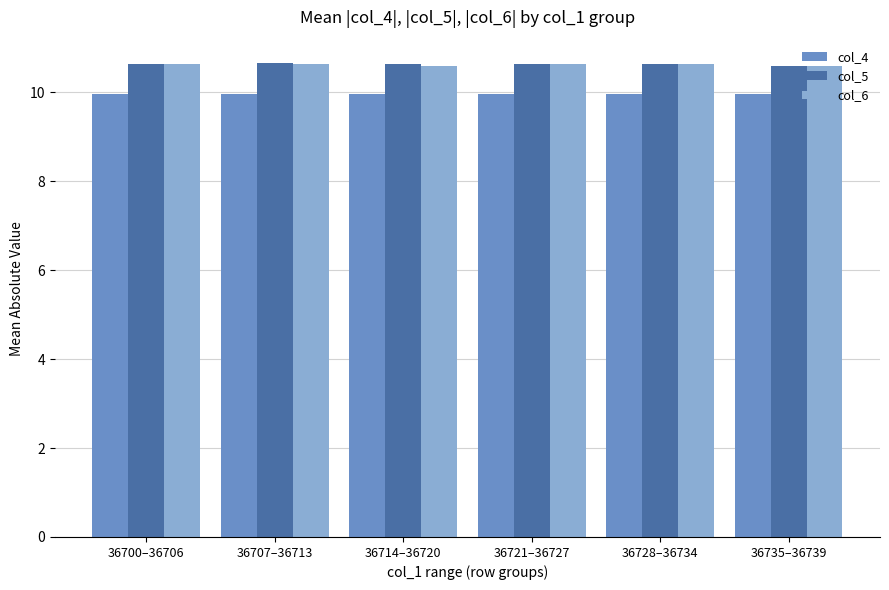

What is the total value across all series at 36721–36727?

31.2